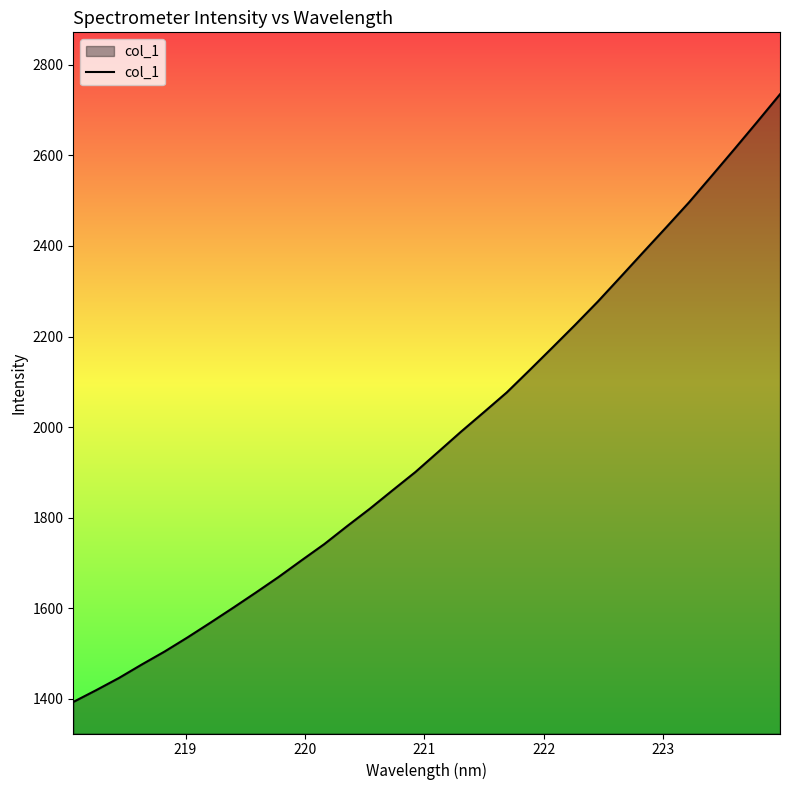

What is the smallest value displayed?

1393.0